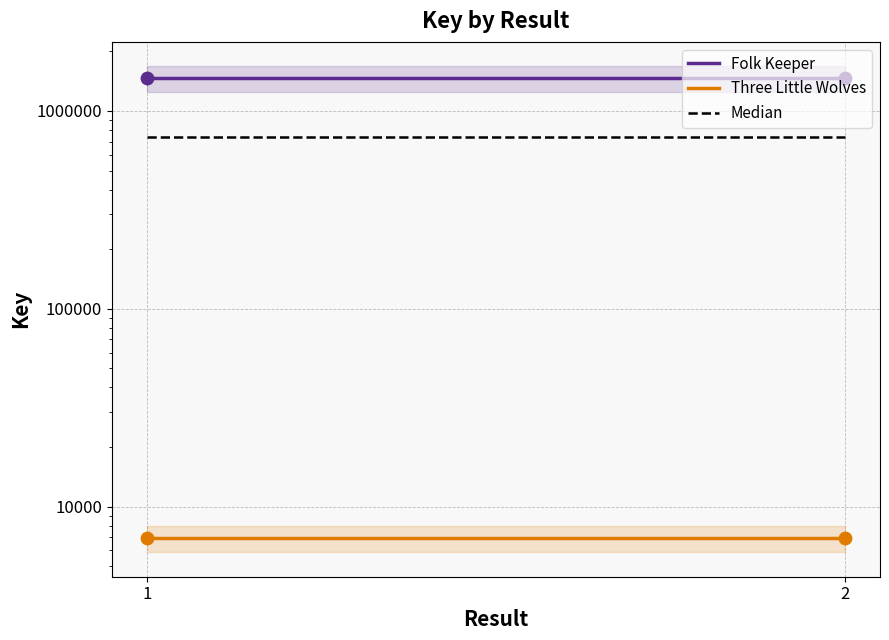

At which category is the sum across all series the highest?

1